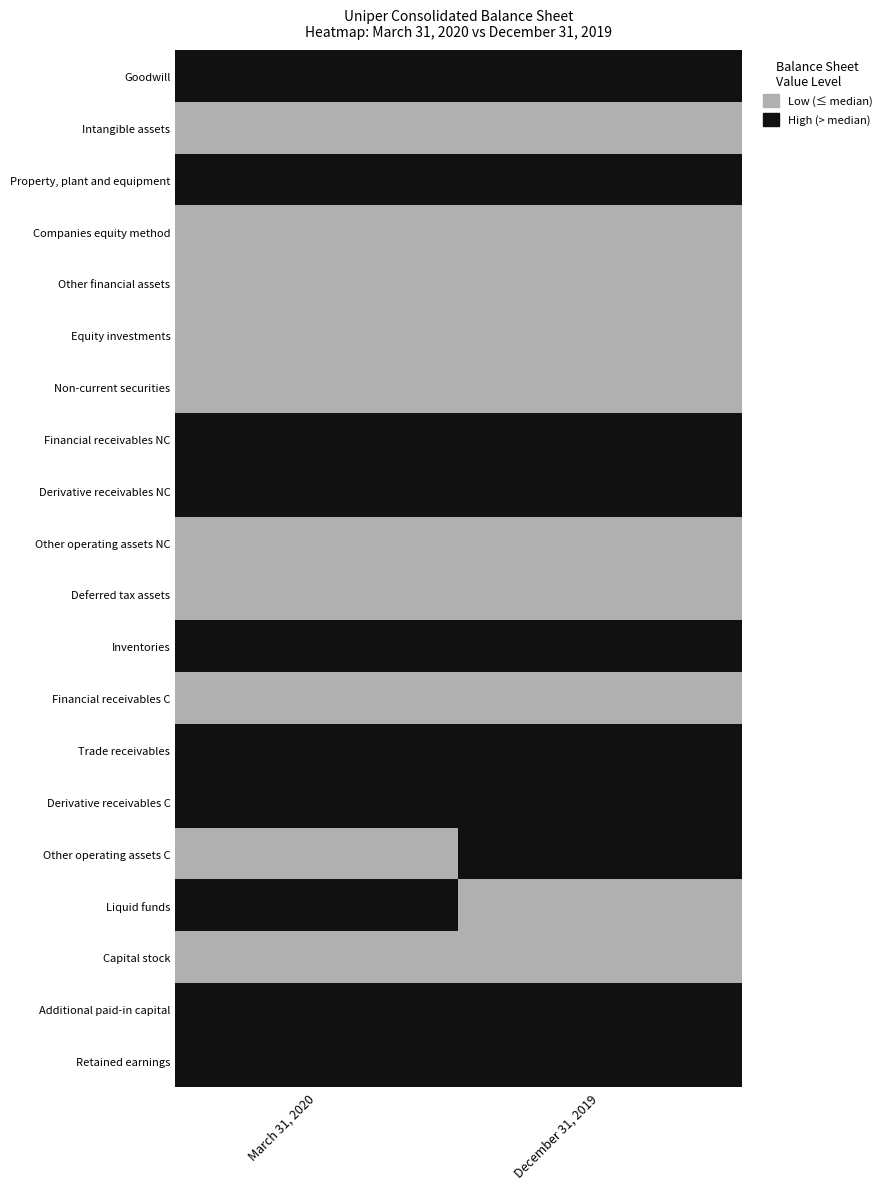

Reading left to right, transcribe all the data shown in this chart.

Goodwill: March 31, 2020=1	December 31, 2019=1
Intangible assets: March 31, 2020=0	December 31, 2019=0
Property, plant and equipment: March 31, 2020=1	December 31, 2019=1
Companies equity method: March 31, 2020=0	December 31, 2019=0
Other financial assets: March 31, 2020=0	December 31, 2019=0
Equity investments: March 31, 2020=0	December 31, 2019=0
Non-current securities: March 31, 2020=0	December 31, 2019=0
Financial receivables NC: March 31, 2020=1	December 31, 2019=1
Derivative receivables NC: March 31, 2020=1	December 31, 2019=1
Other operating assets NC: March 31, 2020=0	December 31, 2019=0
Deferred tax assets: March 31, 2020=0	December 31, 2019=0
Inventories: March 31, 2020=1	December 31, 2019=1
Financial receivables C: March 31, 2020=0	December 31, 2019=0
Trade receivables: March 31, 2020=1	December 31, 2019=1
Derivative receivables C: March 31, 2020=1	December 31, 2019=1
Other operating assets C: March 31, 2020=0	December 31, 2019=1
Liquid funds: March 31, 2020=1	December 31, 2019=0
Capital stock: March 31, 2020=0	December 31, 2019=0
Additional paid-in capital: March 31, 2020=1	December 31, 2019=1
Retained earnings: March 31, 2020=1	December 31, 2019=1